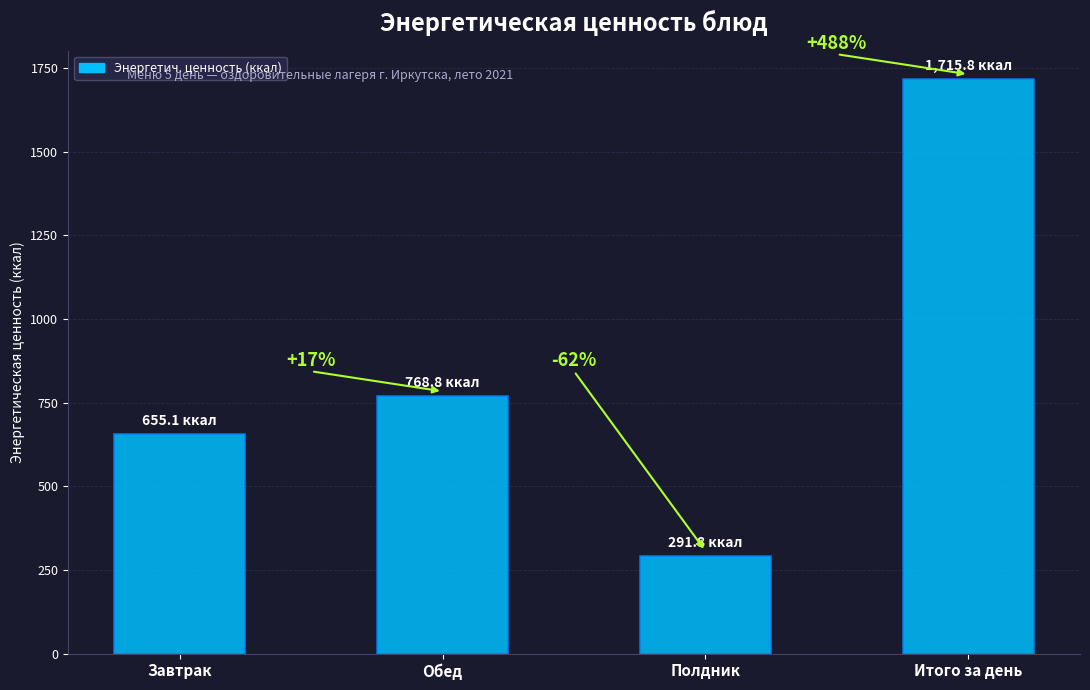

How many bars are there in total?

4